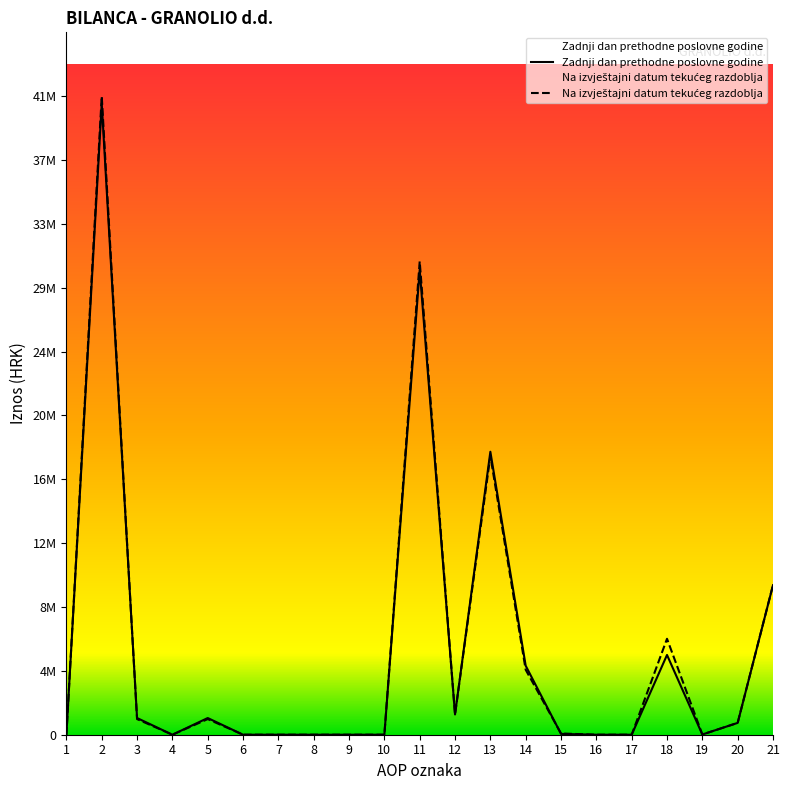

At which category is the sum across all series the highest?

2